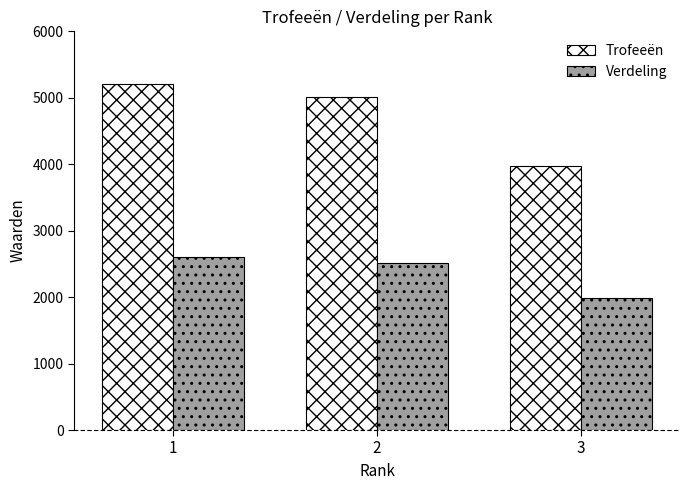

What is the minimum value for Trofeeën?

3966